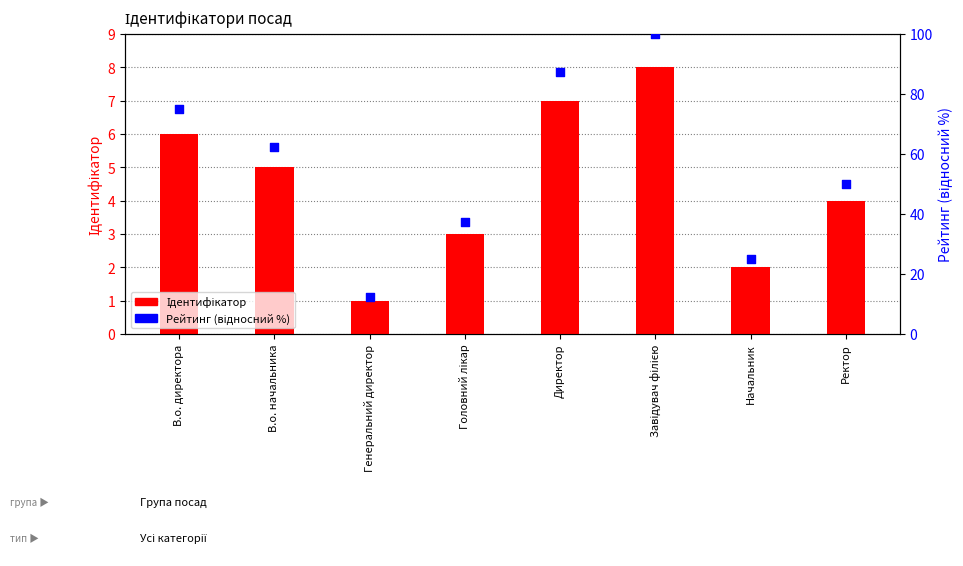

Which series has the widest spread of Y values?

Рейтинг (відносний %)